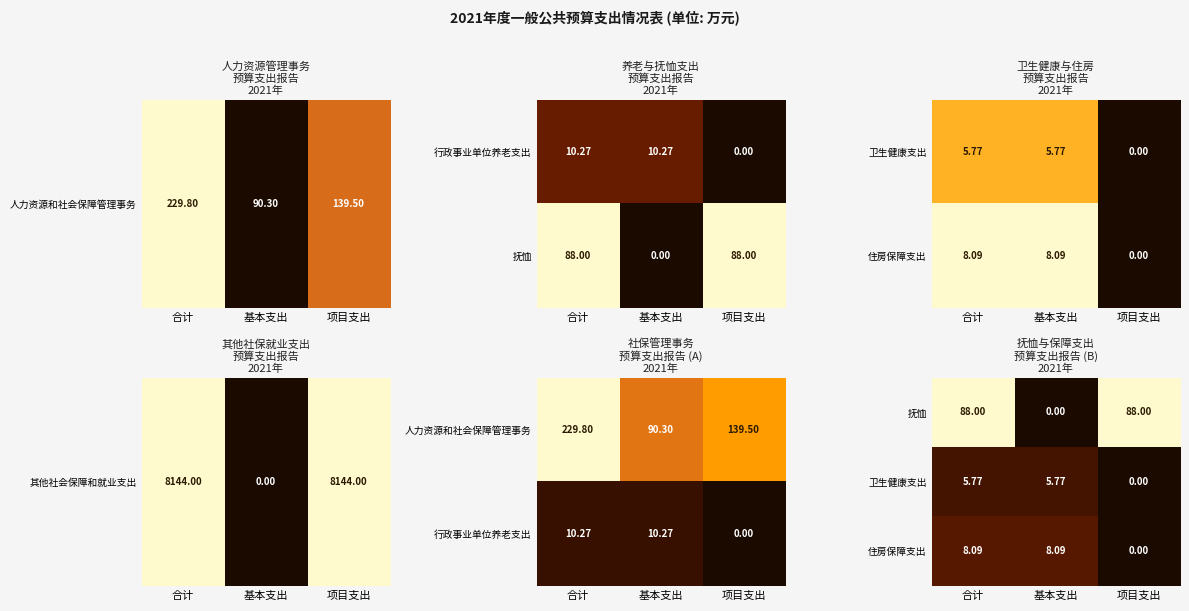

Between 基本支出 and 项目支出, which is larger?

项目支出